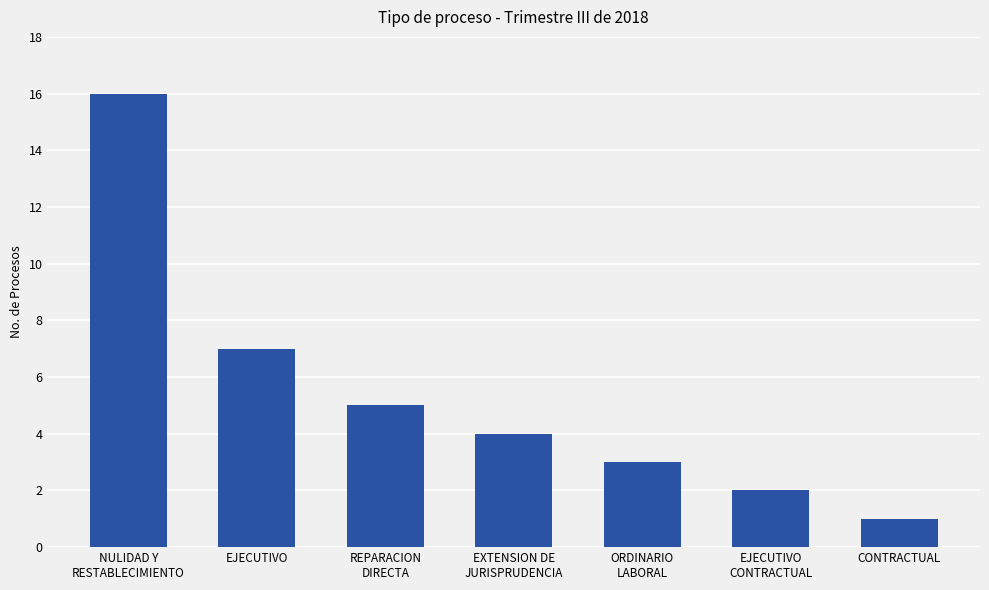

What is the sum of all values?

38